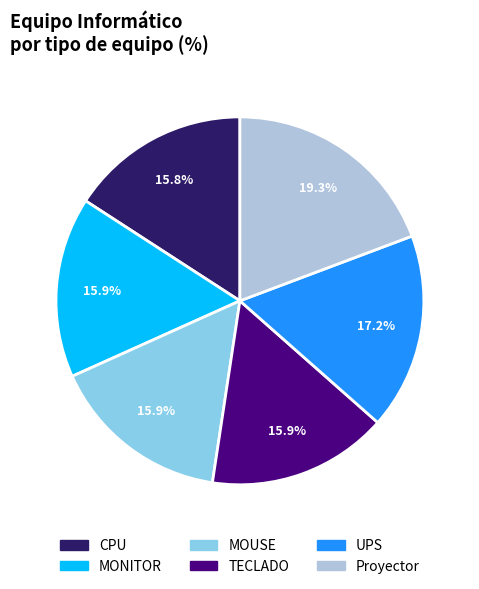

How many slices are in this pie chart?

6